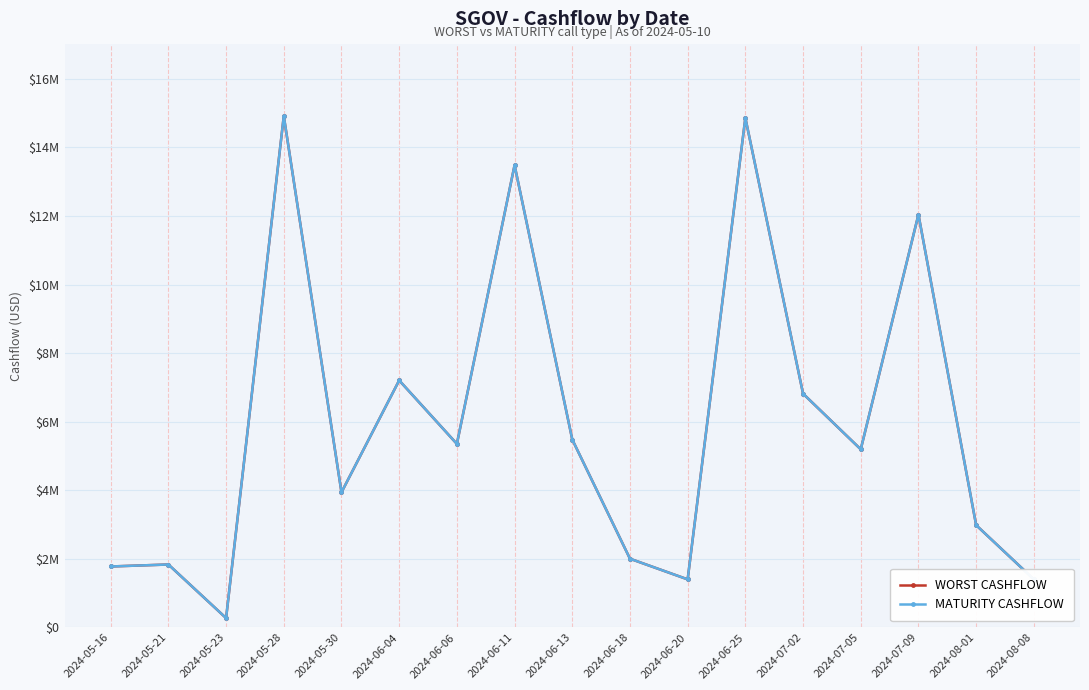

In MATURITY CASHFLOW, how many points are higher than both neighbors (excluding endpoints)?

6